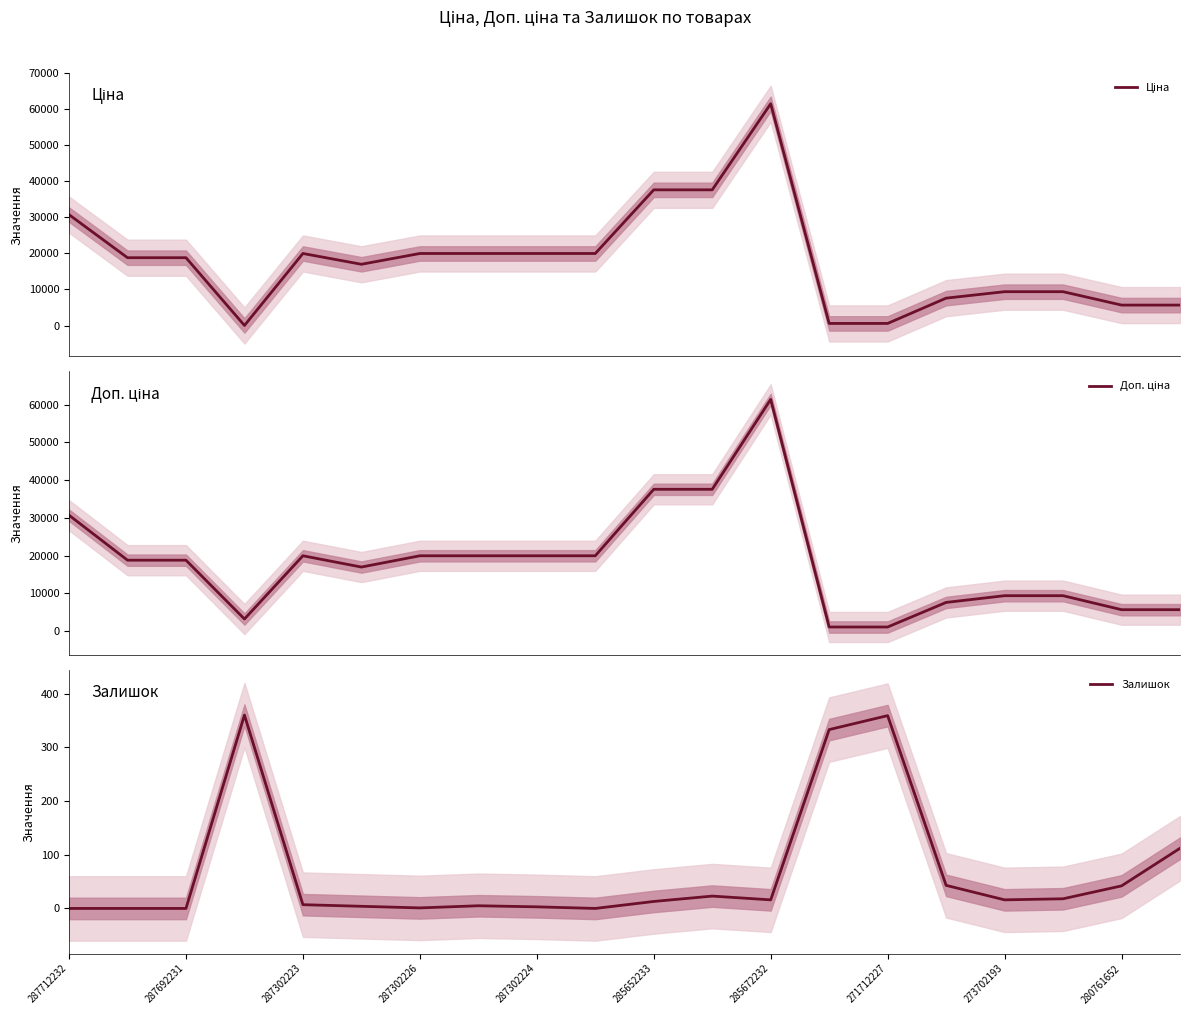

Is it true that Залишок equals 0 at 287712232?

True